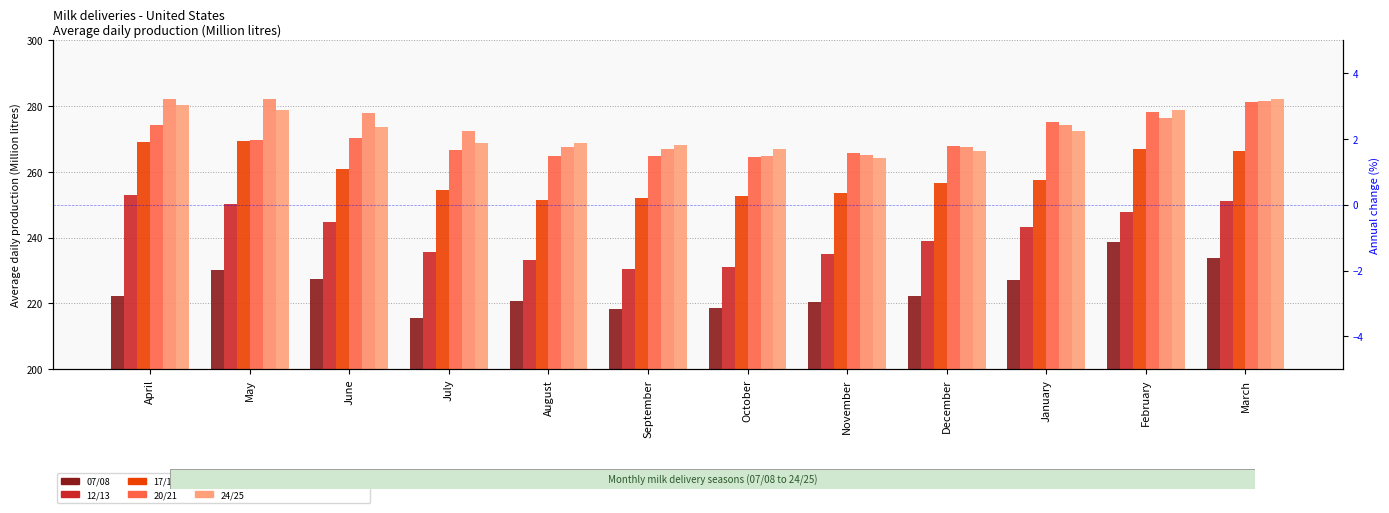

At how many categories does at least one series exceed 228?

12